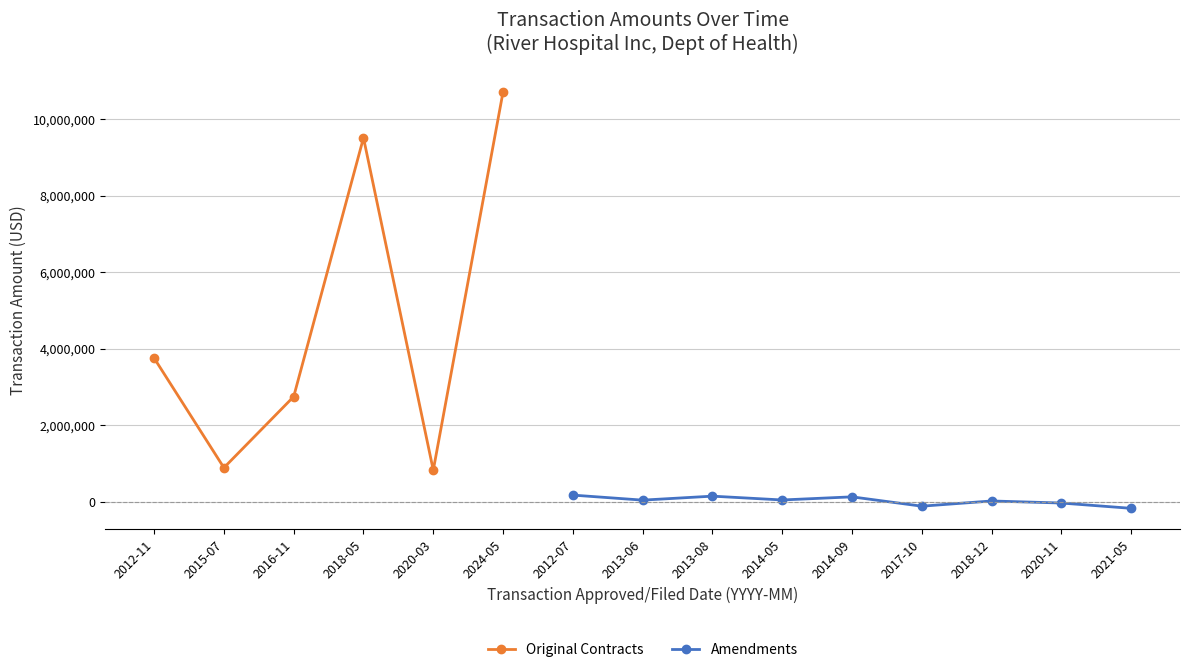

What is the value of the 2nd point from the left?

43745